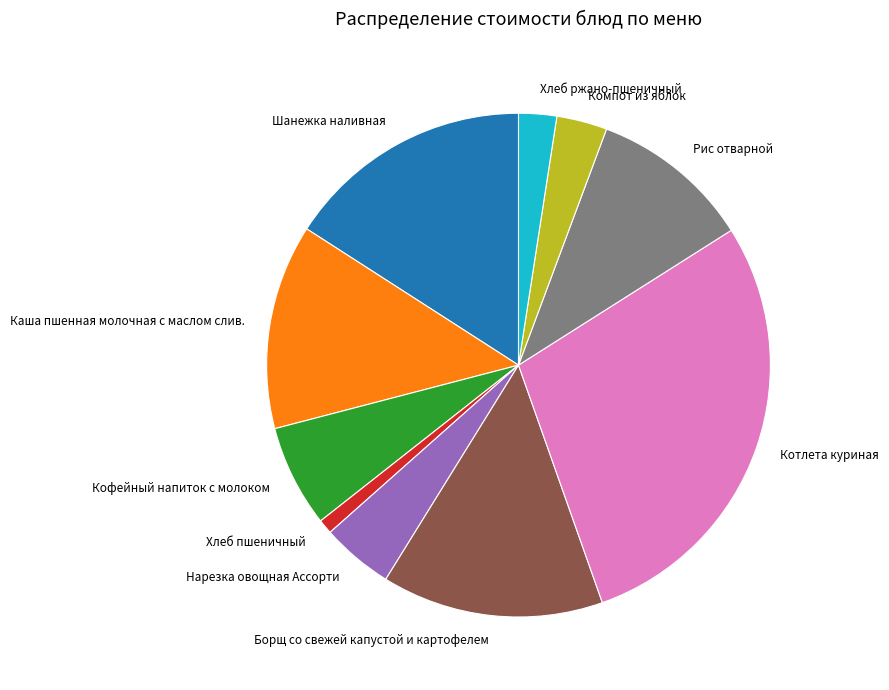

How many slices are in this pie chart?

10